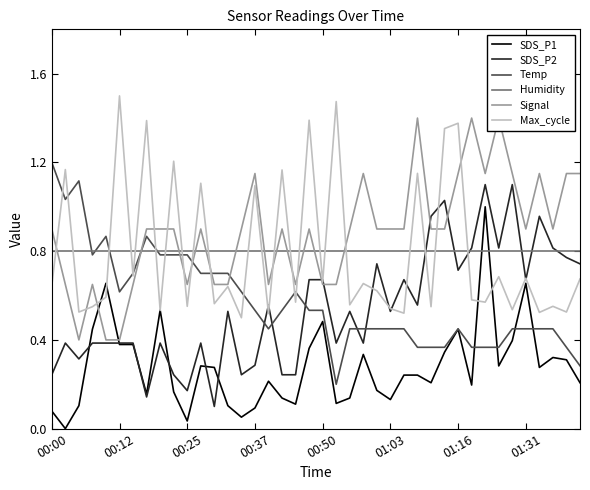

Reading left to right, transcribe all the data shown in this chart.

SDS_P1: 0.1	0.0	0.1	0.4	0.7	0.4	0.4	0.2	0.5	0.2	0.0	0.3	0.3	0.1	0.1	0.1	0.2	0.1	0.1	0.4	0.5	0.1	0.1	0.3	0.2	0.1	0.2	0.2	0.2	0.3	0.4	0.2	1.0	0.3	0.4	0.7	0.3	0.3	0.3	0.2
SDS_P2: 0.2	0.4	0.3	0.4	0.4	0.4	0.4	0.1	0.4	0.2	0.2	0.4	0.1	0.5	0.2	0.3	0.6	0.2	0.2	0.7	0.7	0.4	0.5	0.4	0.7	0.5	0.7	0.6	1.0	1.0	0.7	0.8	1.1	0.8	1.1	0.7	1.0	0.8	0.8	0.7
Temp: 1.2	1.0	1.1	0.8	0.9	0.6	0.7	0.9	0.8	0.8	0.8	0.7	0.7	0.7	0.6	0.5	0.5	0.5	0.6	0.5	0.5	0.2	0.5	0.5	0.5	0.5	0.5	0.4	0.4	0.4	0.5	0.4	0.4	0.4	0.5	0.5	0.5	0.5	0.4	0.3
Humidity: 0.8	0.8	0.8	0.8	0.8	0.8	0.8	0.8	0.8	0.8	0.8	0.8	0.8	0.8	0.8	0.8	0.8	0.8	0.8	0.8	0.8	0.8	0.8	0.8	0.8	0.8	0.8	0.8	0.8	0.8	0.8	0.8	0.8	0.8	0.8	0.8	0.8	0.8	0.8	0.8
Signal: 0.9	0.7	0.4	0.7	0.4	0.4	0.7	0.9	0.9	0.9	0.7	0.9	0.7	0.7	0.9	1.1	0.7	0.9	0.7	0.9	0.7	0.7	0.9	1.1	0.9	0.9	0.9	1.4	0.9	0.9	1.1	1.4	1.1	1.4	1.1	0.9	1.1	0.9	1.1	1.1
Max_cycle: 0.6	1.2	0.5	0.5	0.6	1.5	0.7	1.4	0.5	1.2	0.6	1.1	0.6	0.6	0.5	1.1	0.5	1.2	0.6	1.4	0.7	1.5	0.6	0.7	0.6	0.5	0.5	1.2	0.5	1.4	1.4	0.6	0.6	0.7	0.5	0.7	0.5	0.6	0.5	0.7